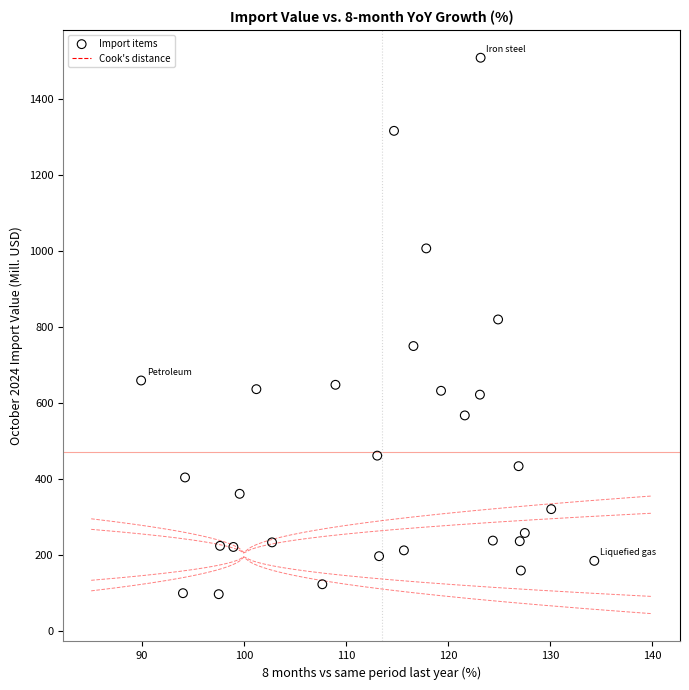

What Y value in the scatter plot is closest to 802?

819.7